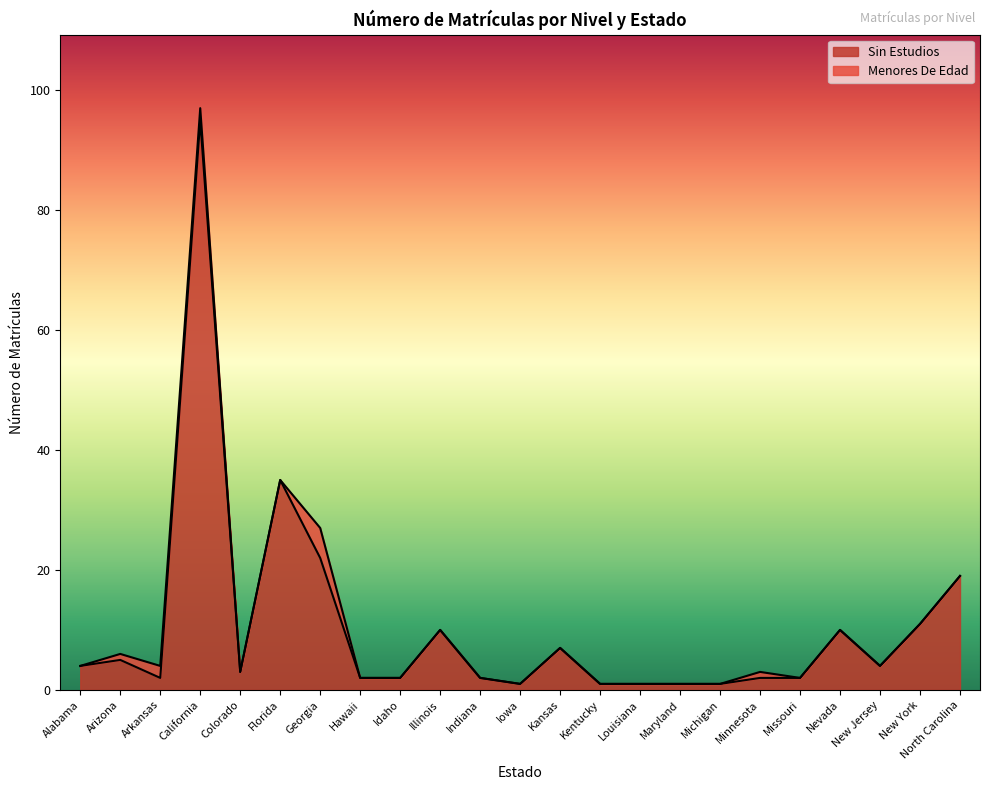

What is the minimum value shown in the chart?

1